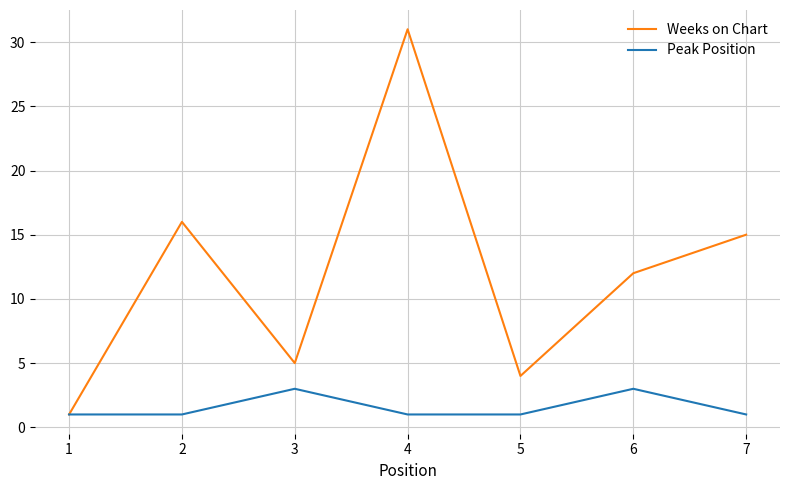

What are all the series names shown in the legend?

Weeks on Chart, Peak Position